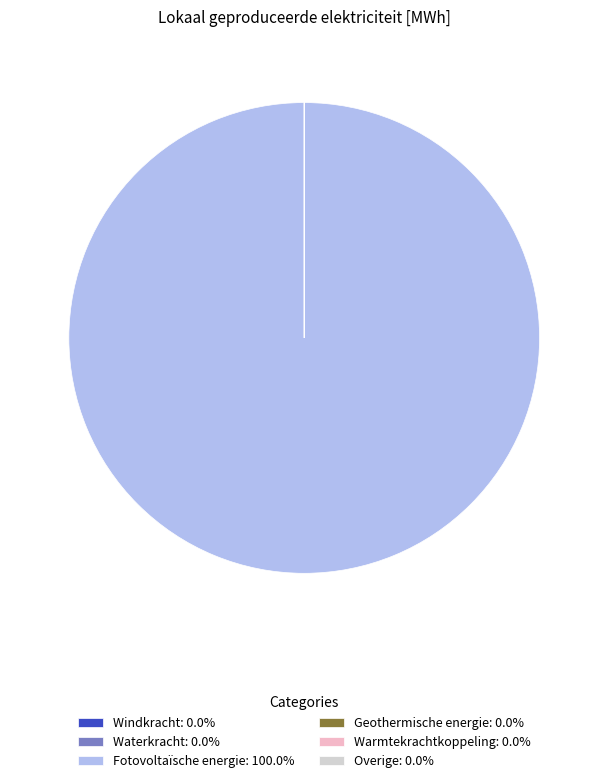

Does any single category account for the majority?

Yes